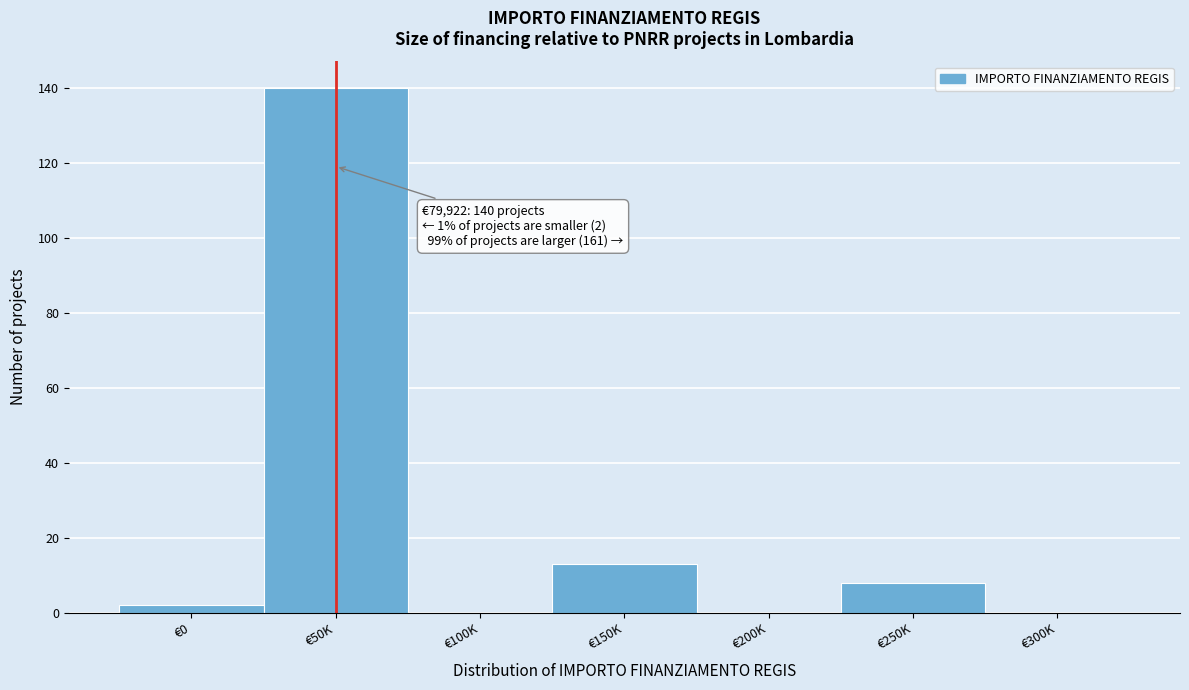

Reading left to right, extract all data points from this chart.

€0=2	€50K=140	€100K=0	€150K=13	€200K=0	€250K=8	€300K=0